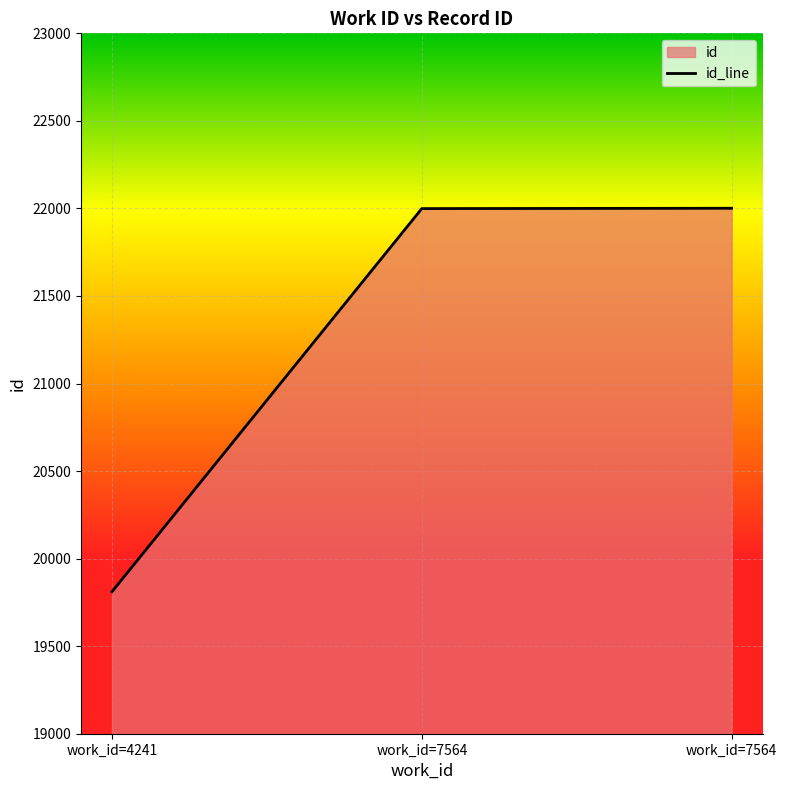

List the labels in order of value, smallest first.

work_id=4241, work_id=7564, work_id=7564